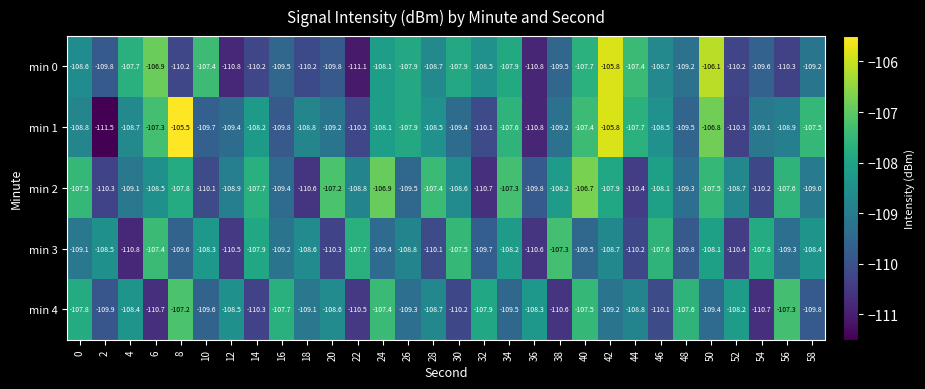

Which category has the highest value in the min 0 series?

42